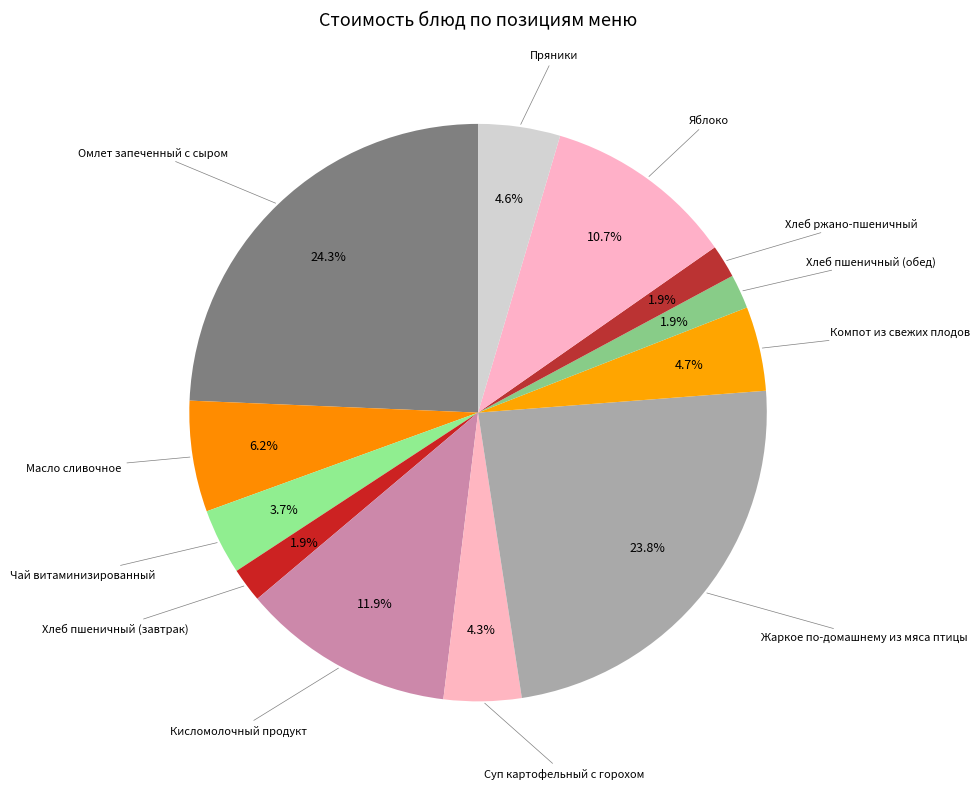

To the nearest percent, what portion does Хлеб ржано-пшеничный represent?

2%